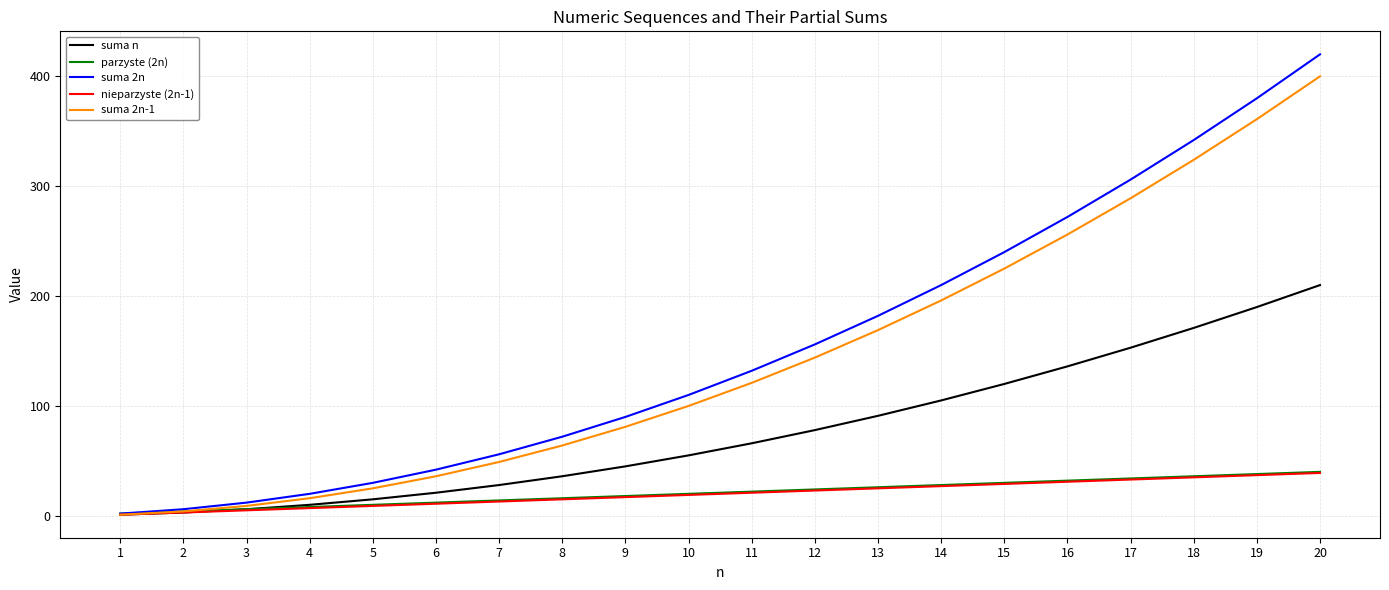

What is the maximum value for suma n?

210